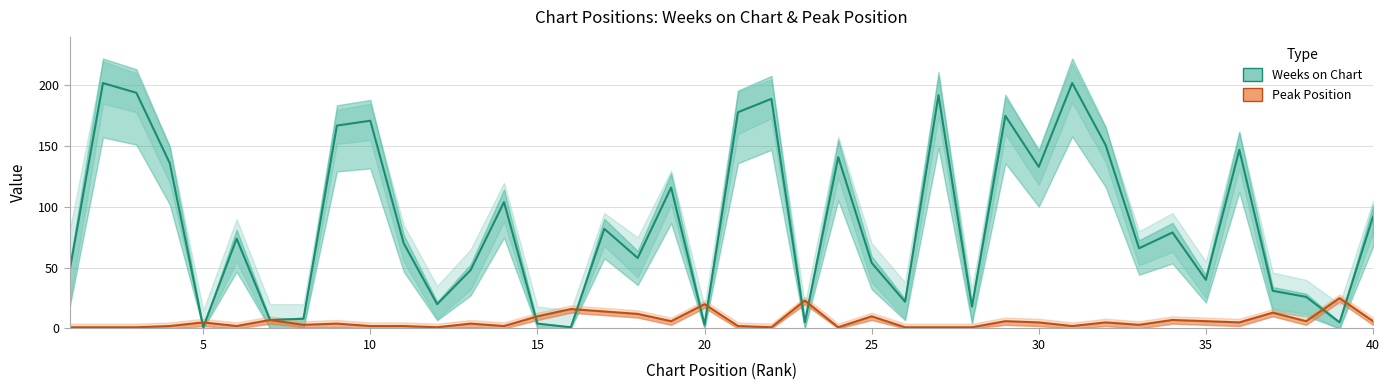

In Peak Position, how many points are lower than both neighbors (excluding endpoints)?

11